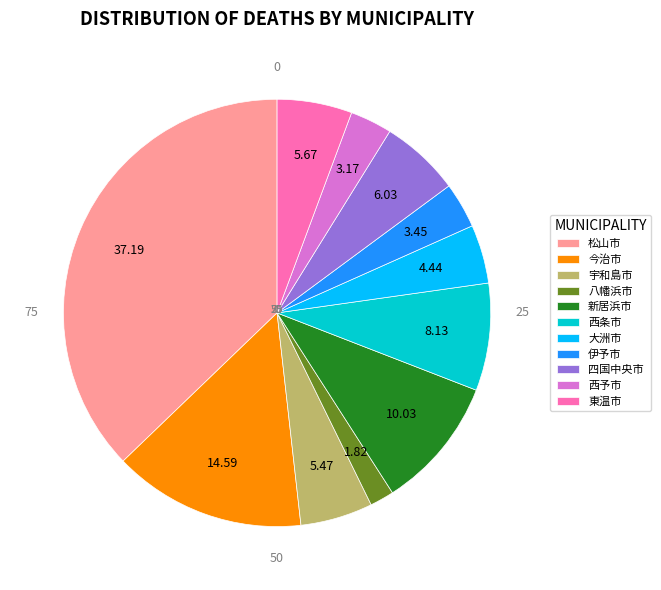

Combined, do 伊予市 and 松山市 account for over 50%?

No